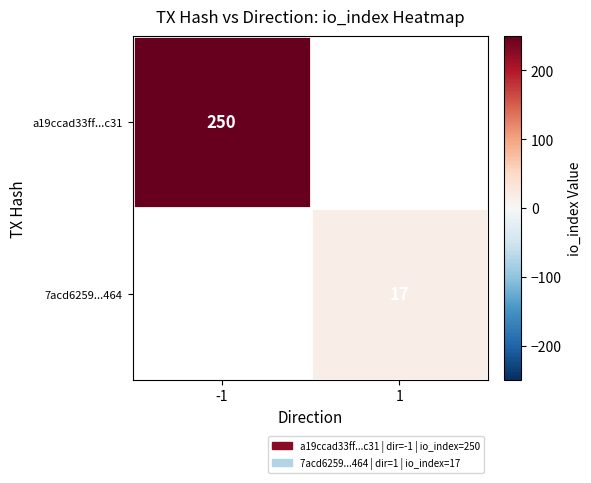

True or false: 7acd6259...464 has a value of 7 at 1.

False